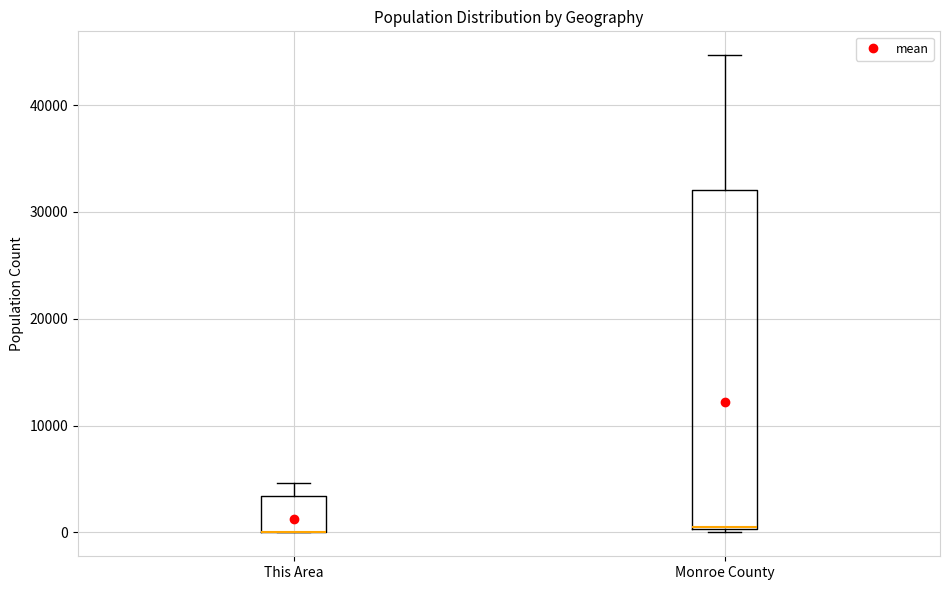

Which box is the tallest, from its lower edge to its upper edge?

Monroe County